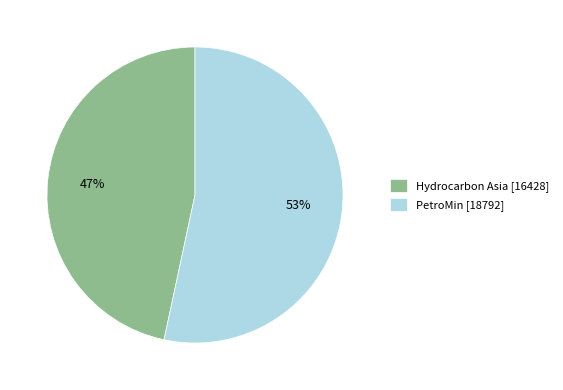

Is it true that PetroMin is 63% of the pie?

False